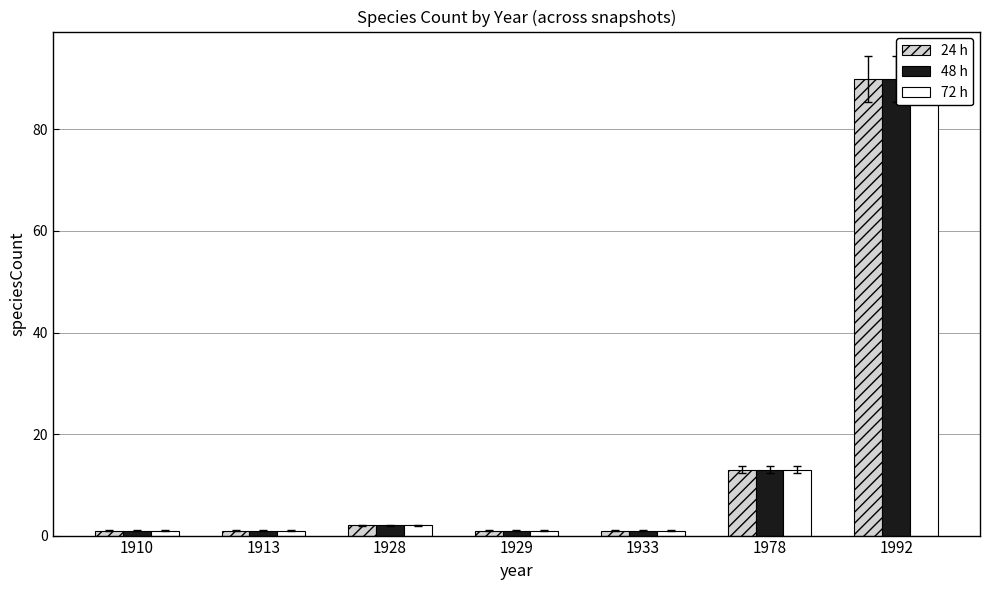

At 1913, list the series in order from largest to smallest.

24 h, 48 h, 72 h